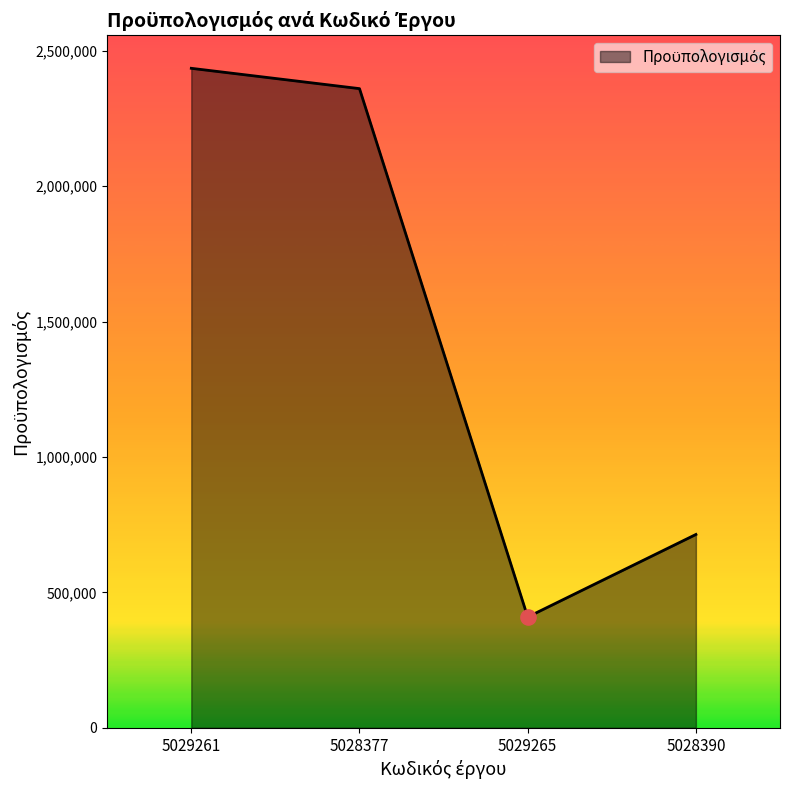

Which has a higher value, 5028377 or 5028390?

5028377